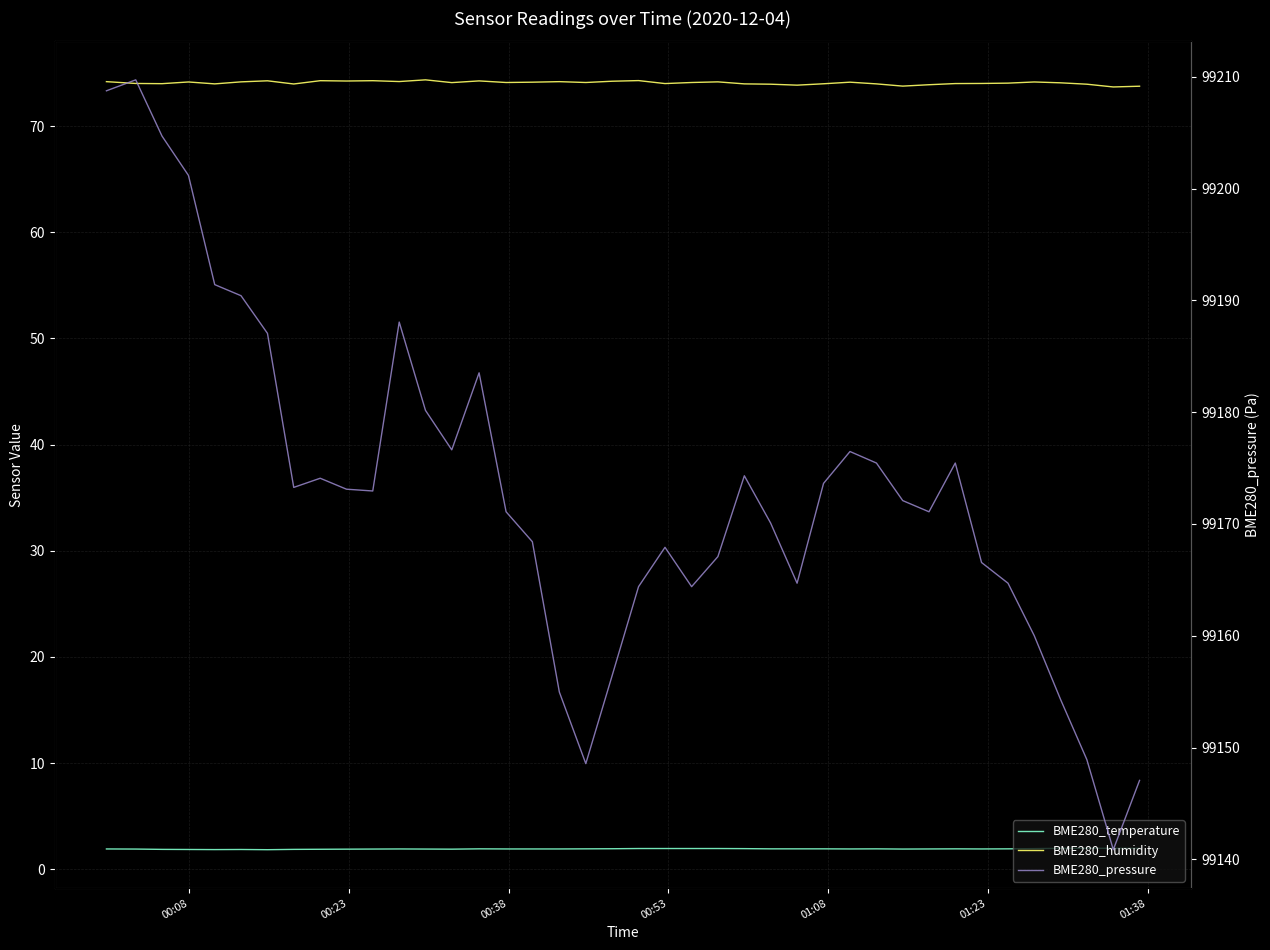

Which series has the widest spread of values?

BME280_pressure